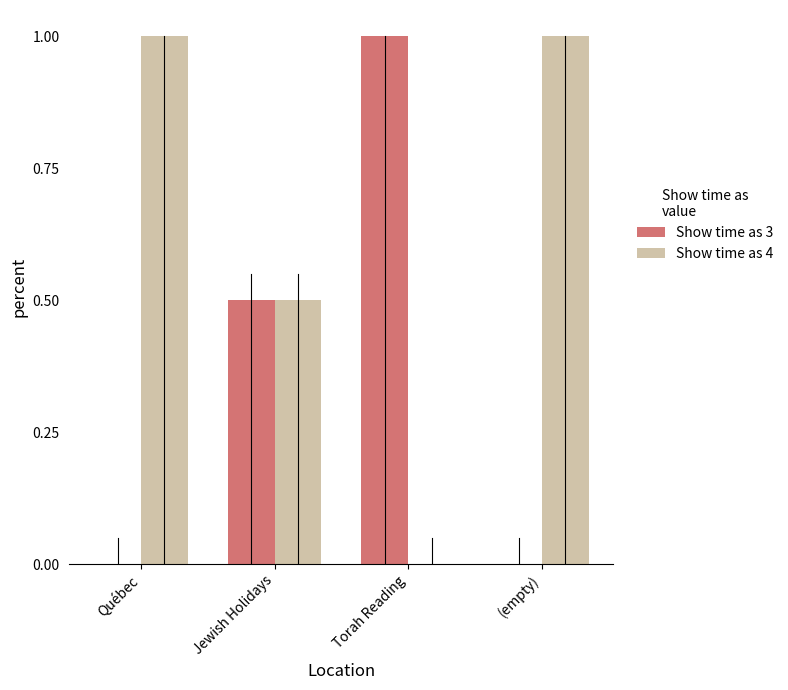

Are the bars horizontal?

No